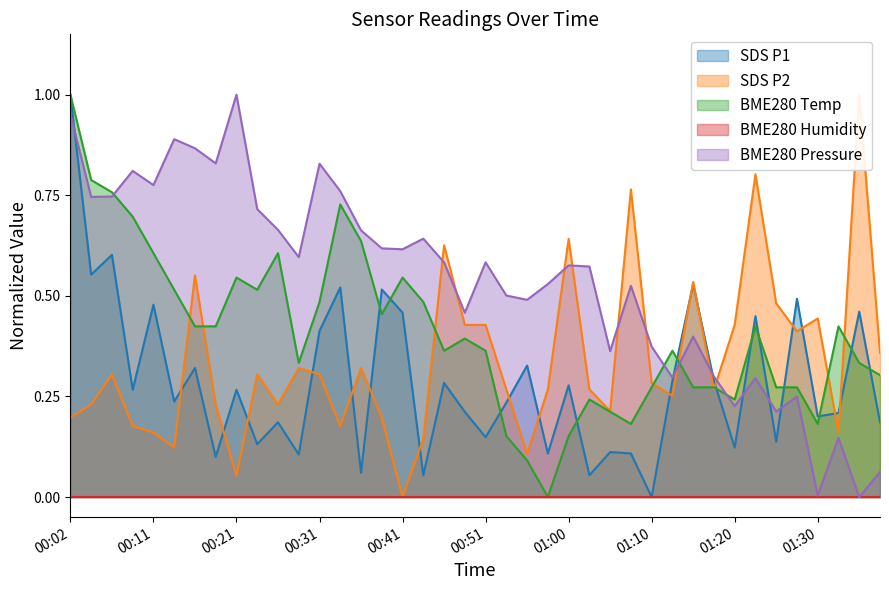

At how many categories does at least one series exceed 0?

40